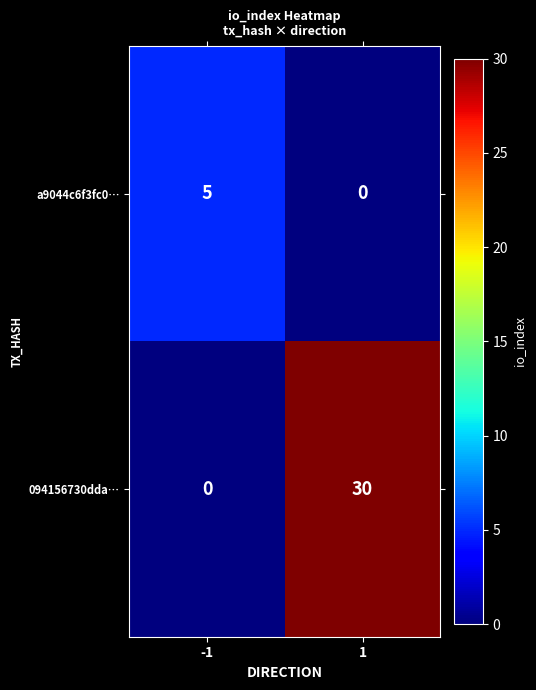

How many positive values does the a9044c6f3fc0… series have?

1